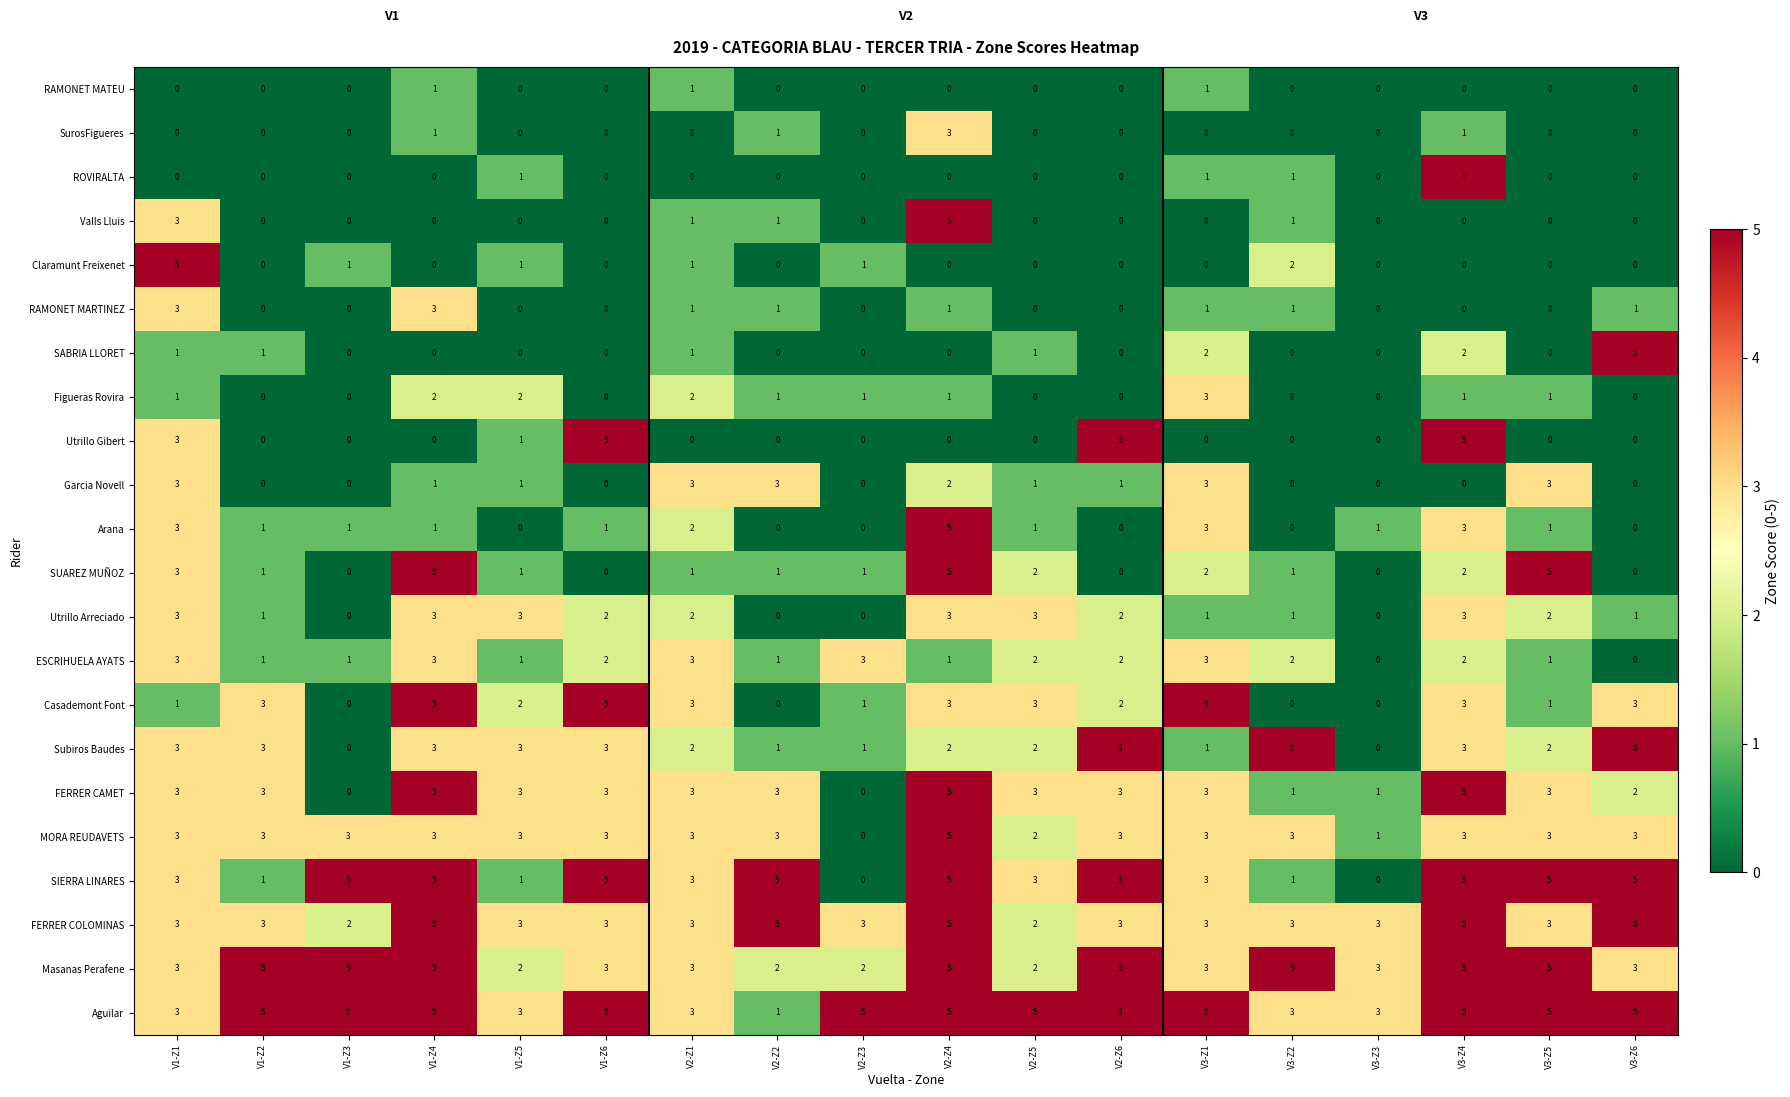

The value of Figueras Rovira at V1-Z6 is 0. True or false?

True